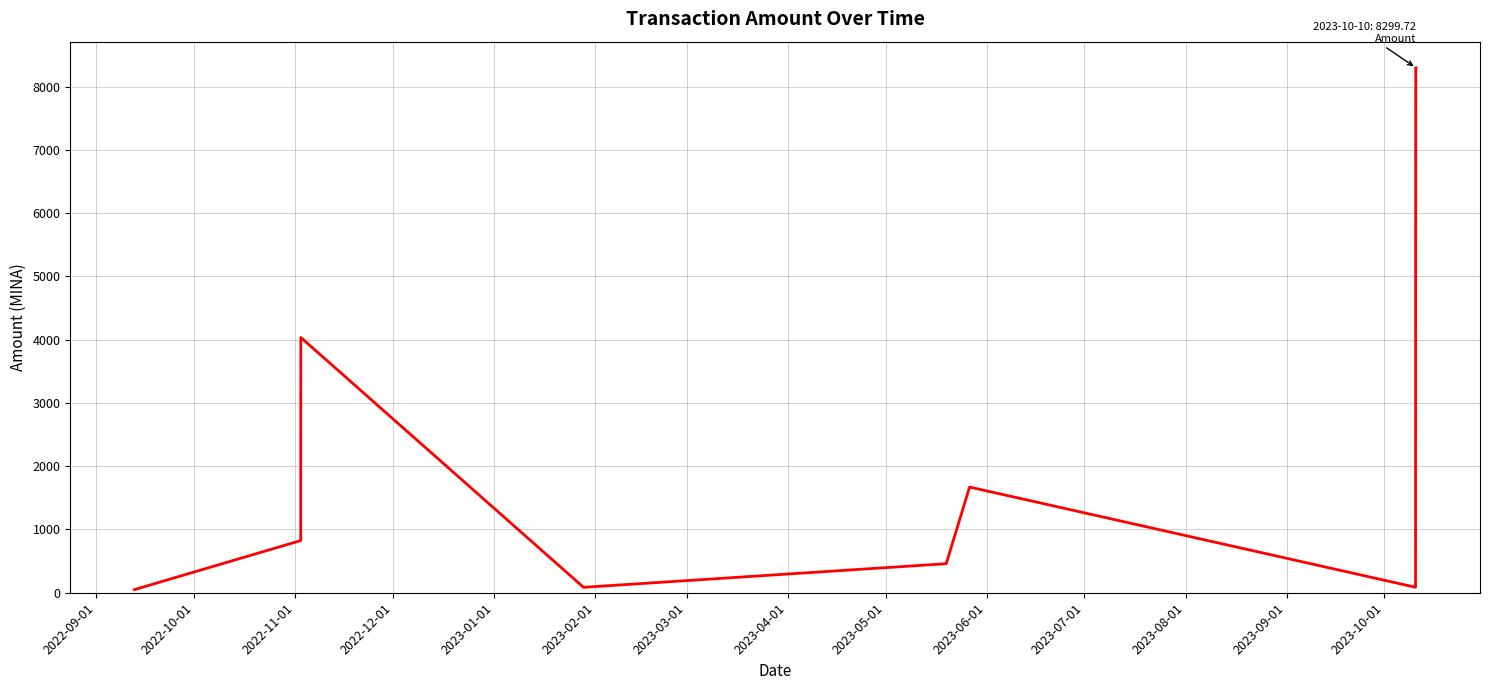

What is the difference between the maximum and minimum values?

8250.8